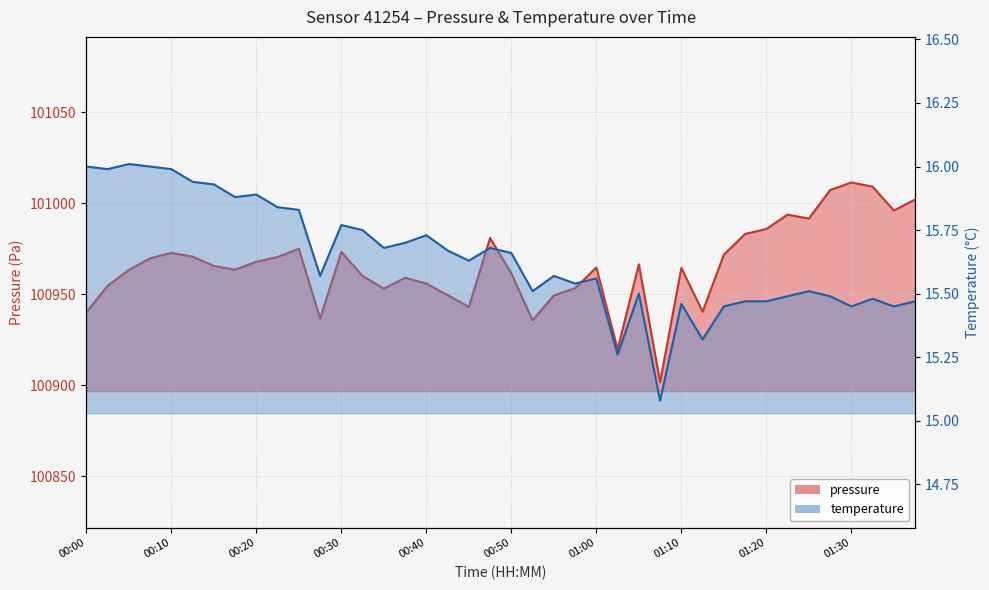

What is the smallest value displayed?

15.1